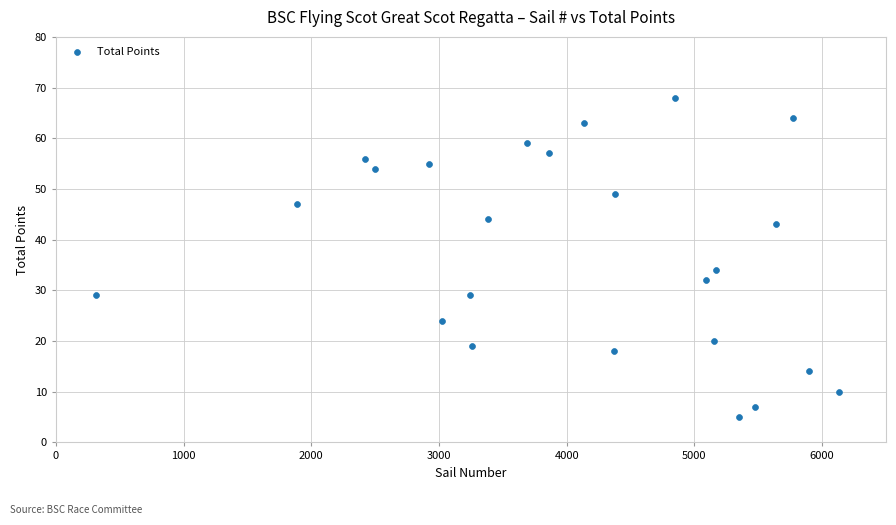

What Y value in the scatter plot is closest to 36?

34